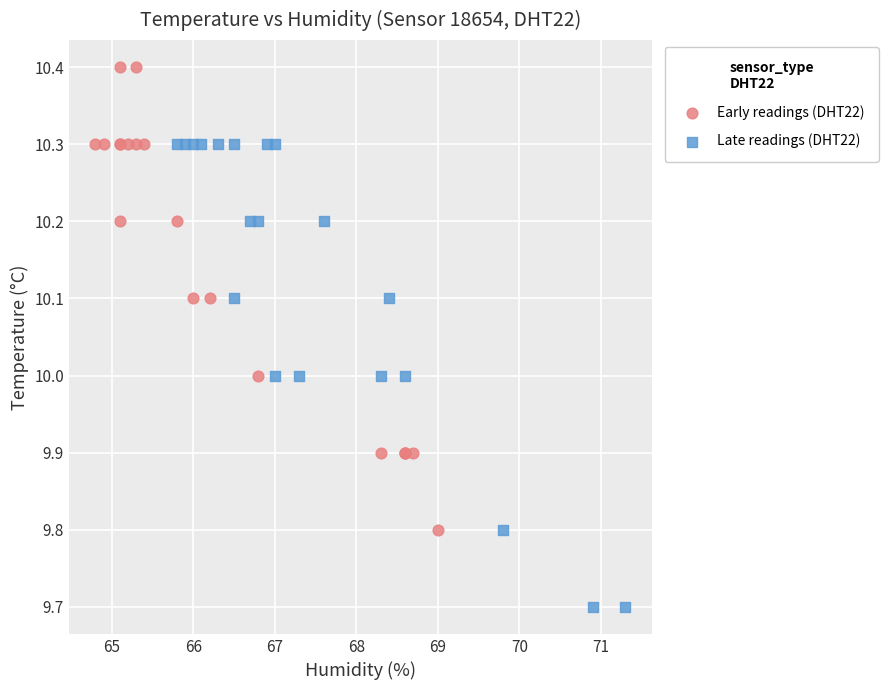

Which series reaches the minimum Y coordinate?

Late readings (DHT22)